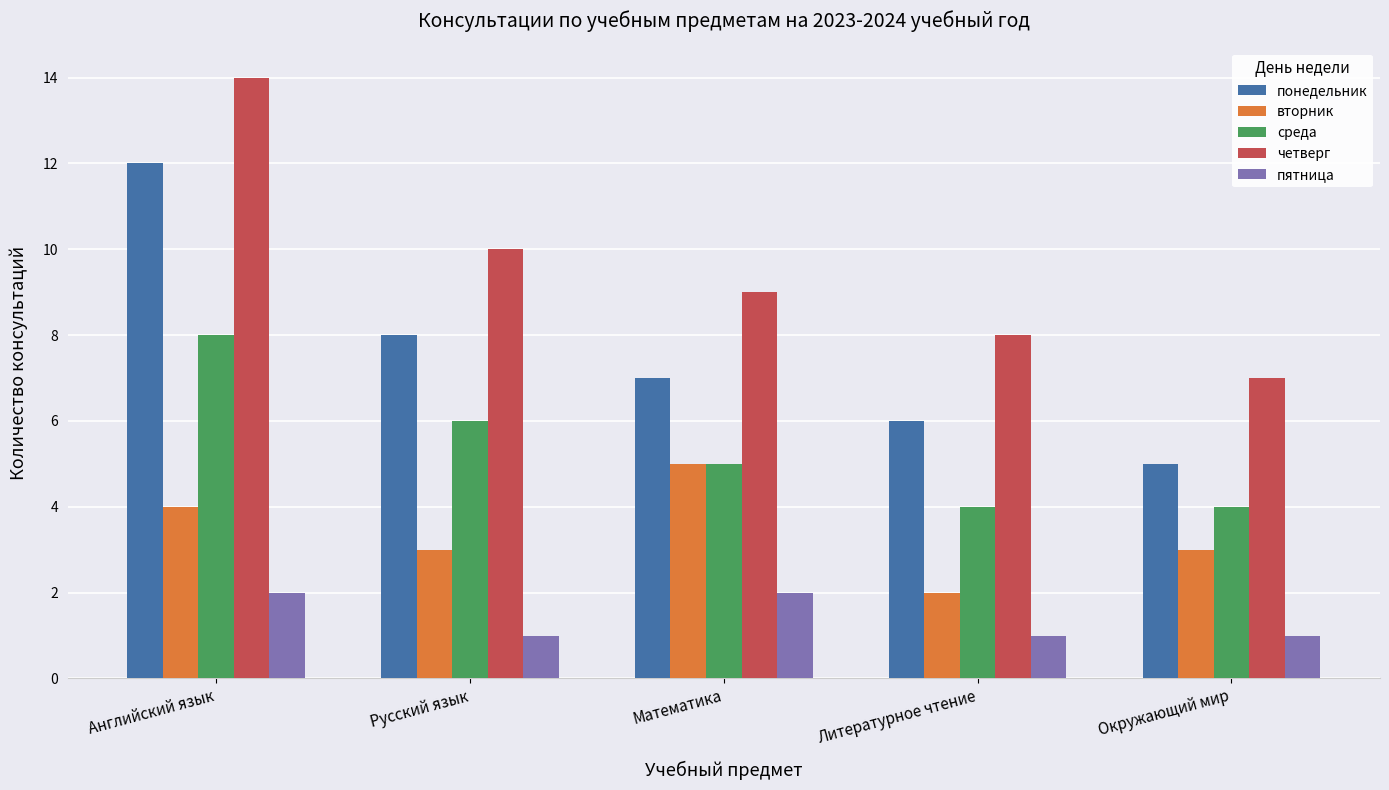

Are the bars horizontal?

No